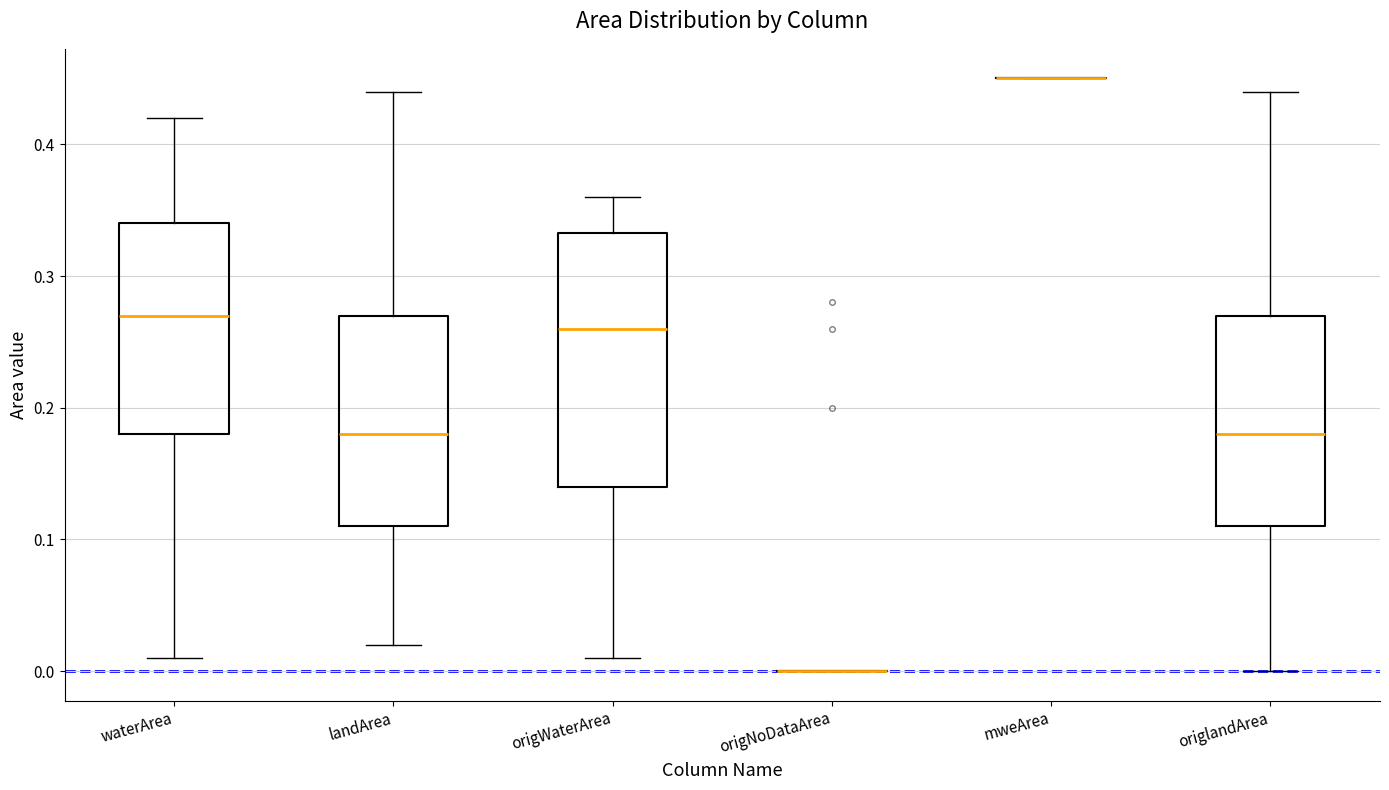

Where does the upper whisker of the box for origWaterArea end on the y-axis? The values are not printed on the chart, so give them approximately, as read against the axis.

0.36